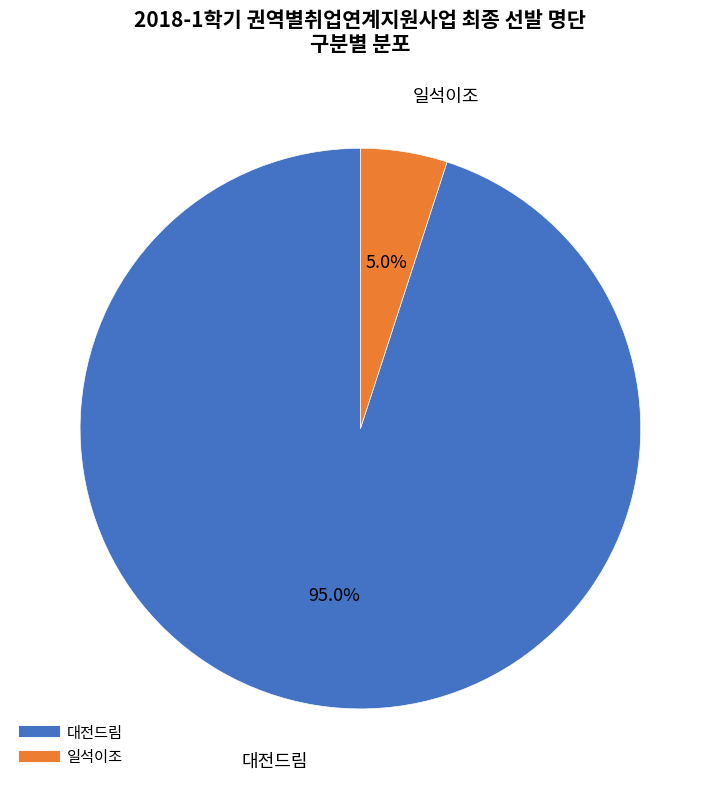

Combined, what portion of the pie is 대전드림 and 일석이조?

100.0%